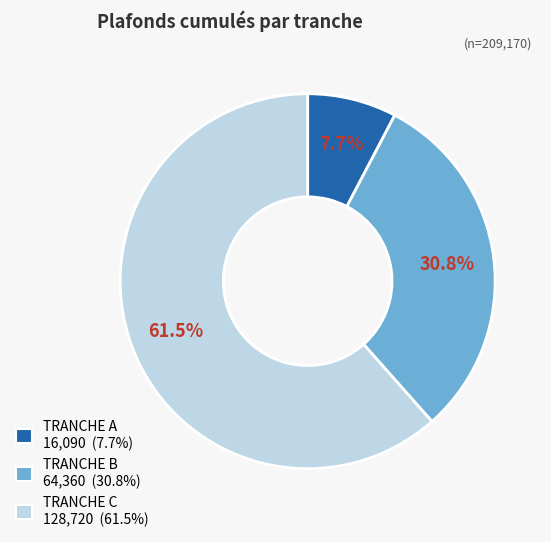

How many segments does this pie chart have?

3